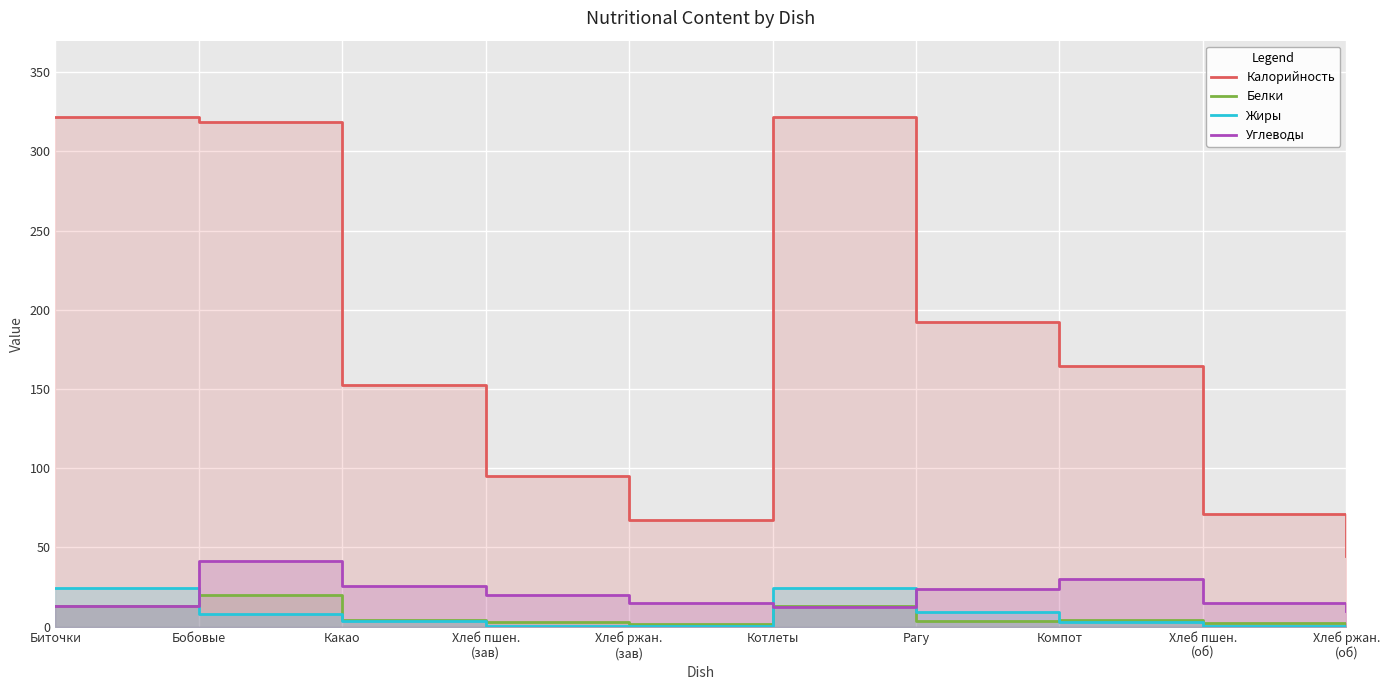

What is the sum of all Углеводы values?

206.6